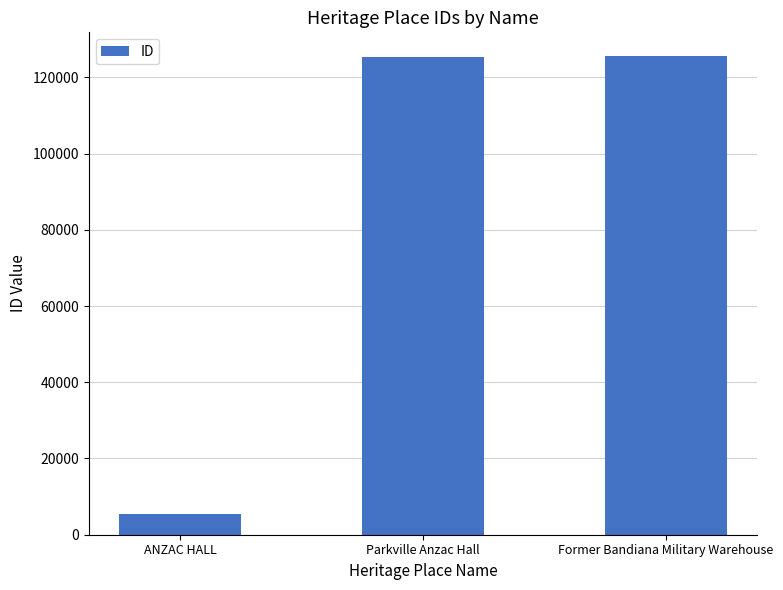

What is the label of the 2nd bar from the left?

Parkville Anzac Hall